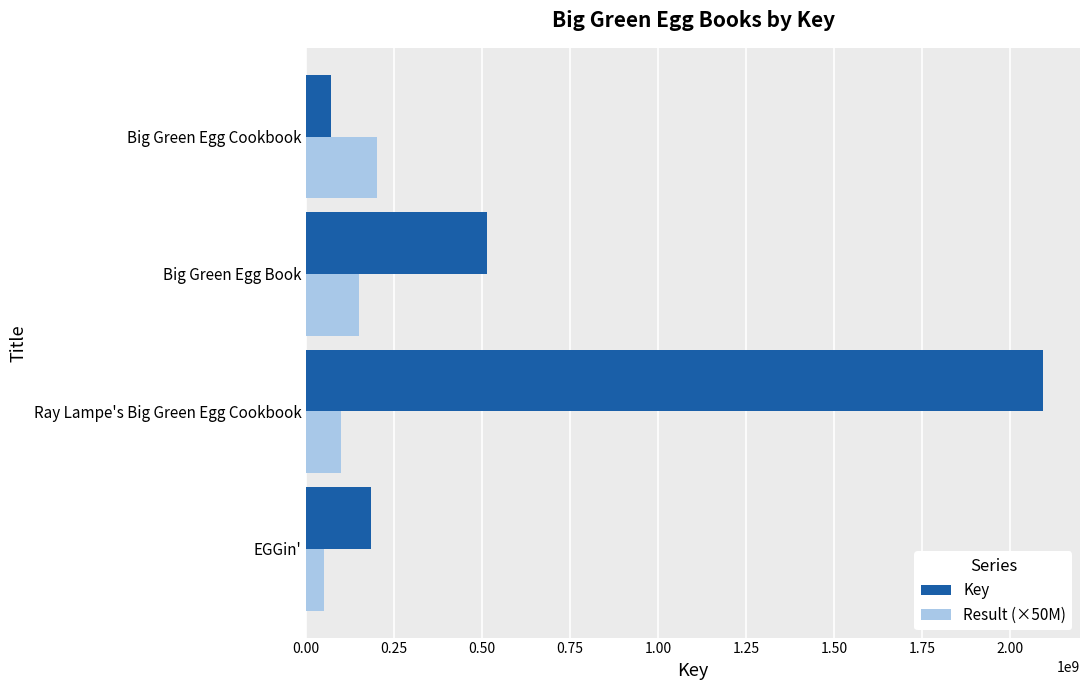

At which label is Result (×50M) closest to 125000000?

Ray Lampe's Big Green Egg Cookbook